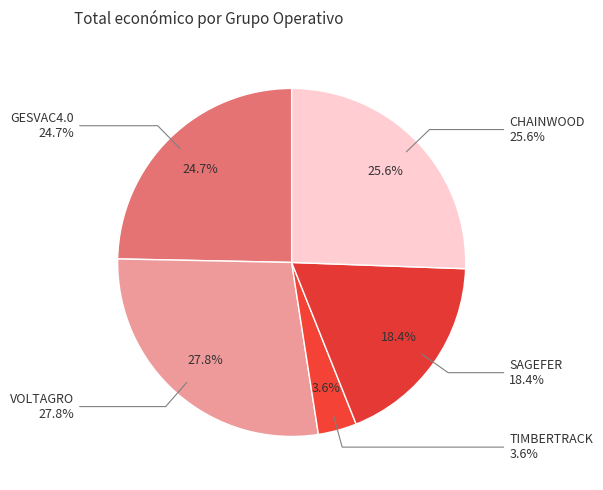

Count the number of slices in the pie.

5